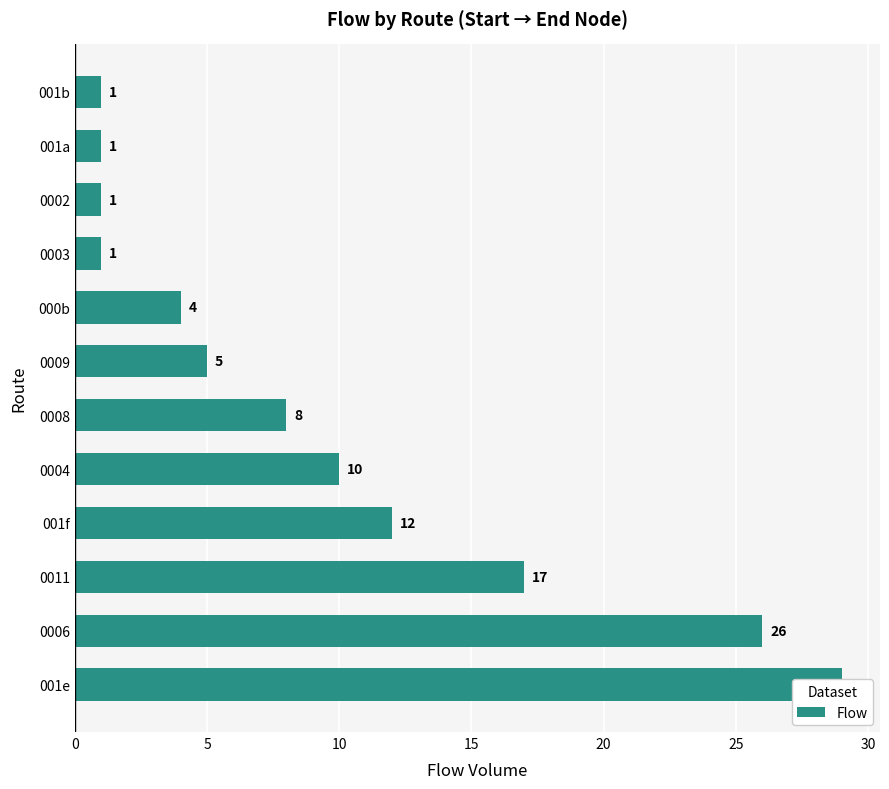

What is the difference between the maximum and minimum values?

28